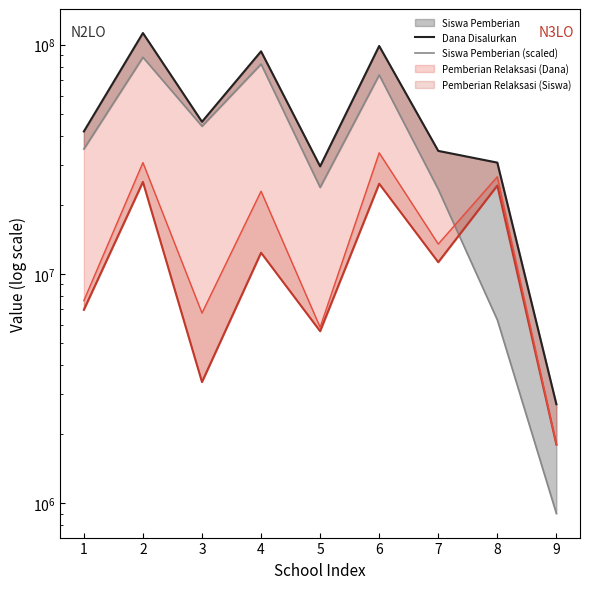

True or false: Dana Disalurkan and Siswa Pemberian (scaled) cross at least once.

False